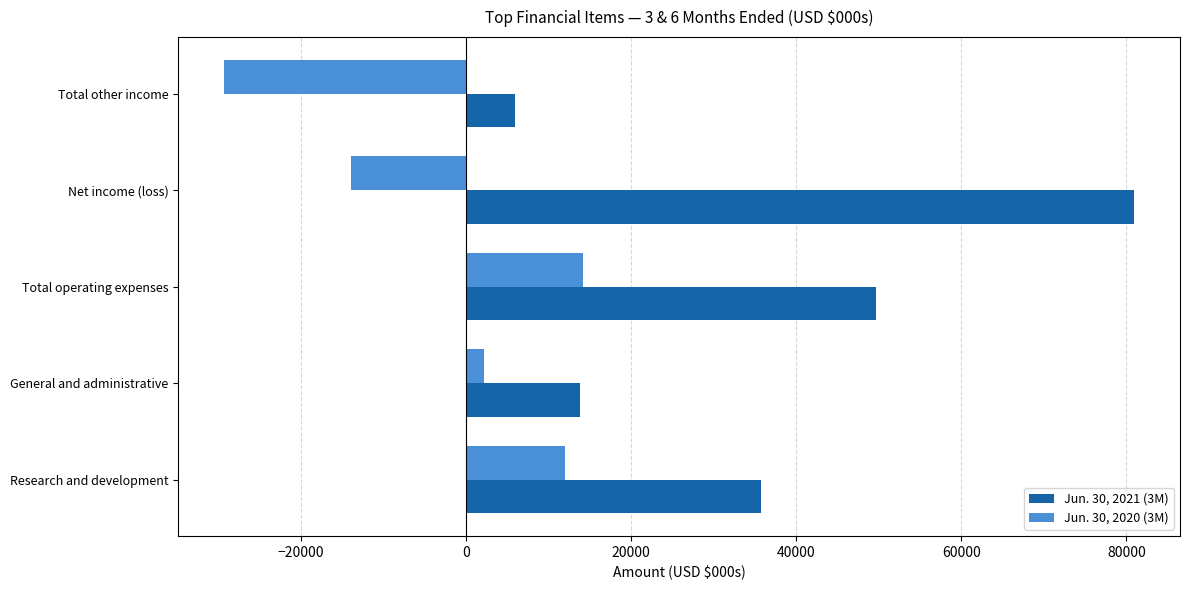

What is the total value across all series at Total operating expenses?

63849